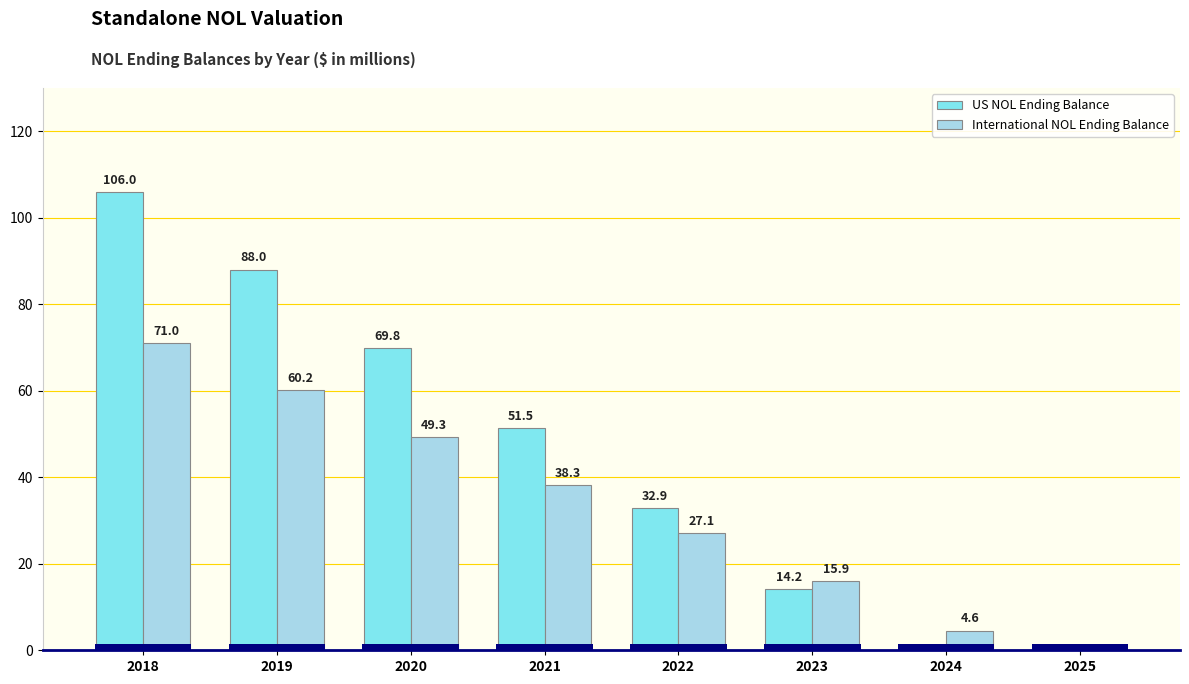

How many bars are there in total?

16